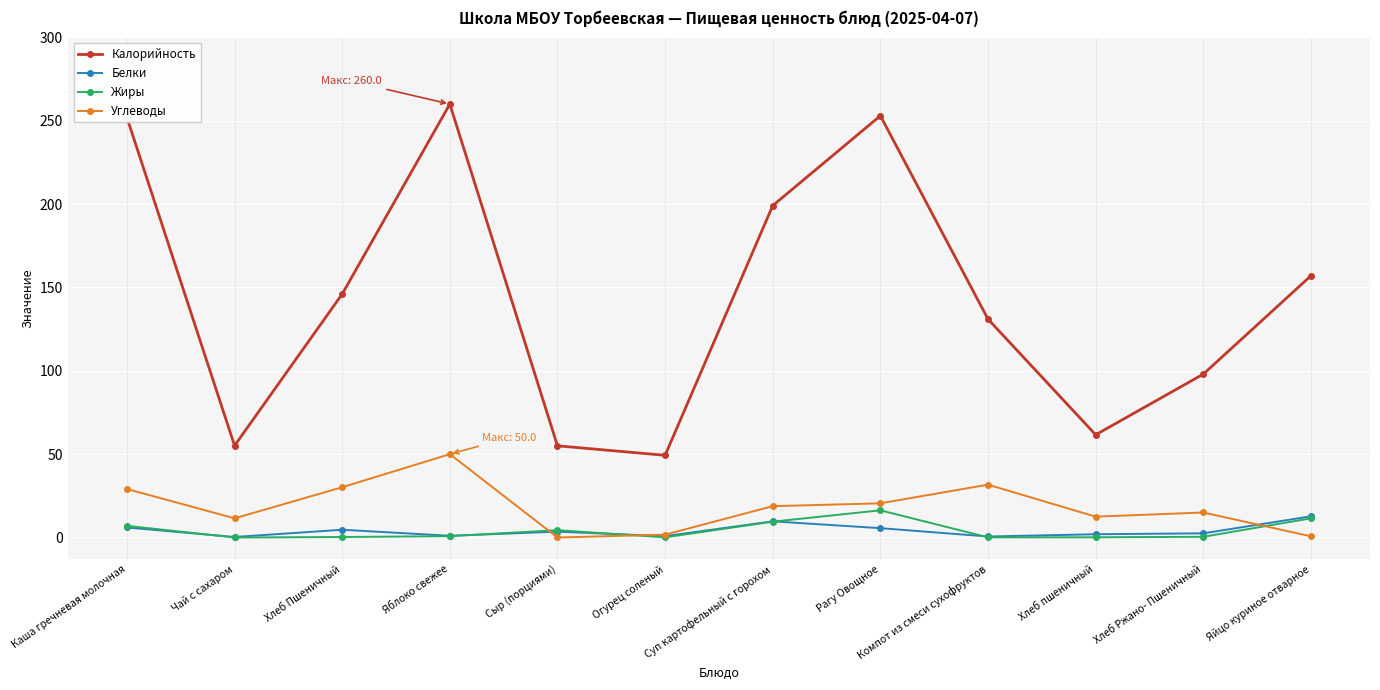

How many data points in Калорийность are less than 146?

6